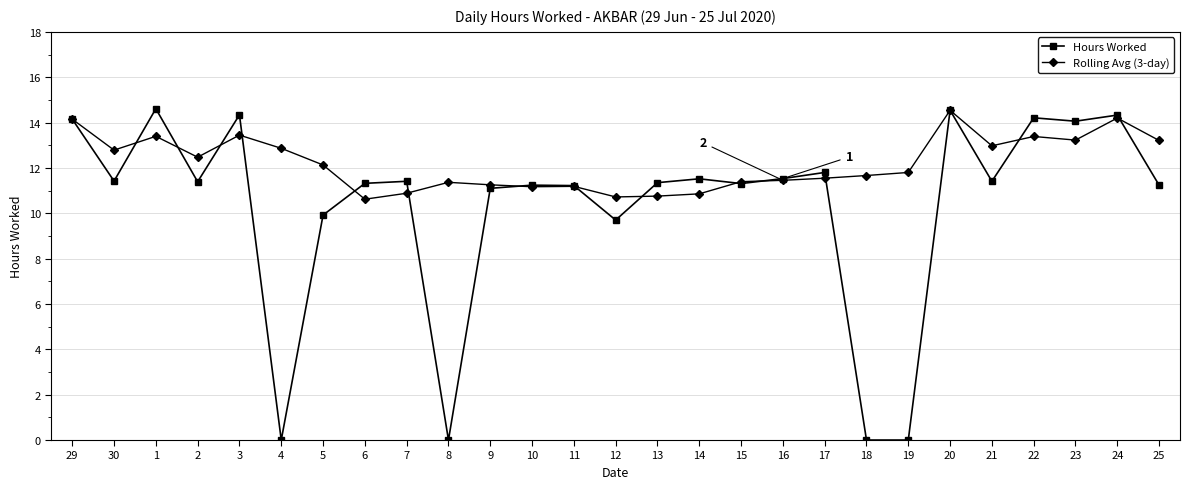

What is the sum of all Hours Worked values?

279.1